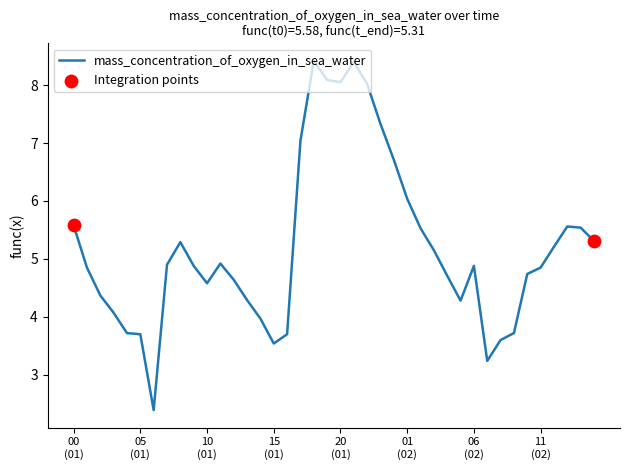

What is the minimum value shown in the chart?

2.4